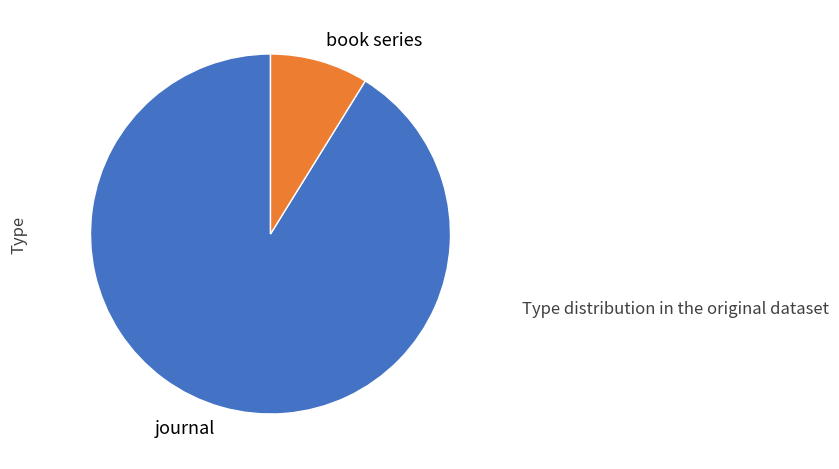

Which category has the biggest portion of the pie?

journal